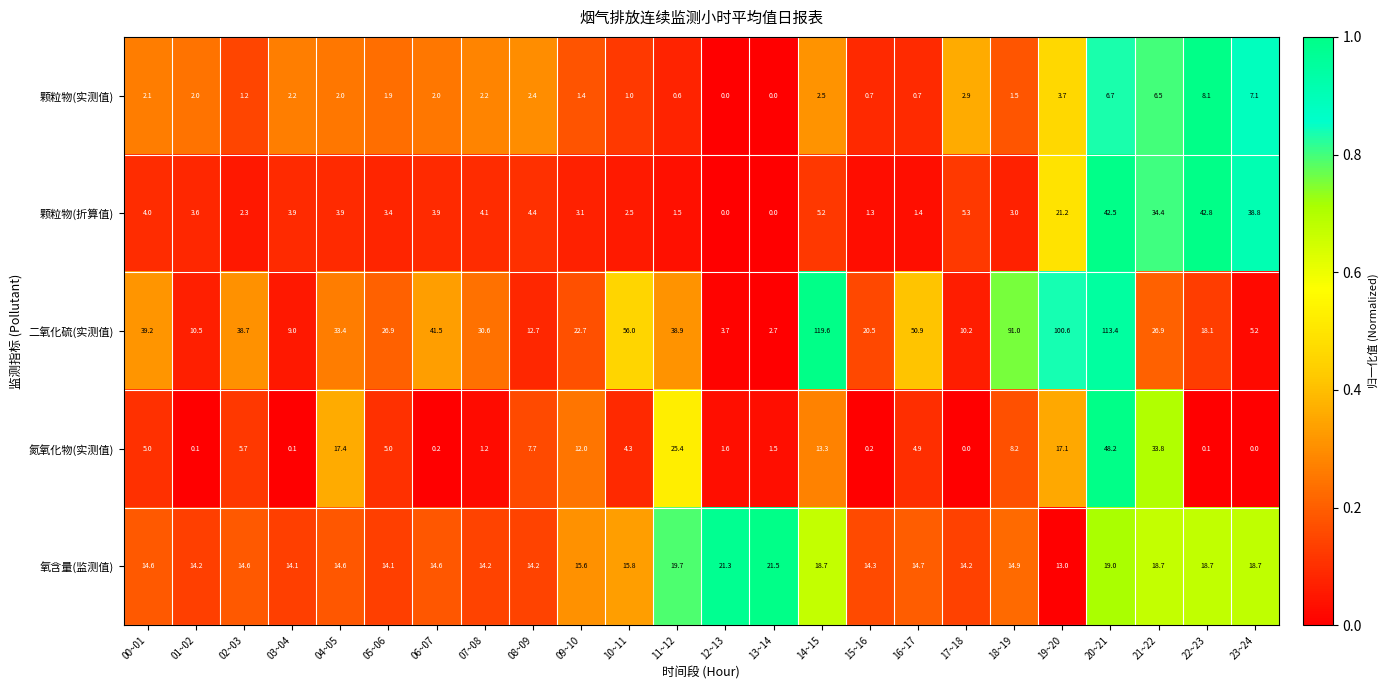

Which series has the widest spread of values?

二氧化硫(实测值)